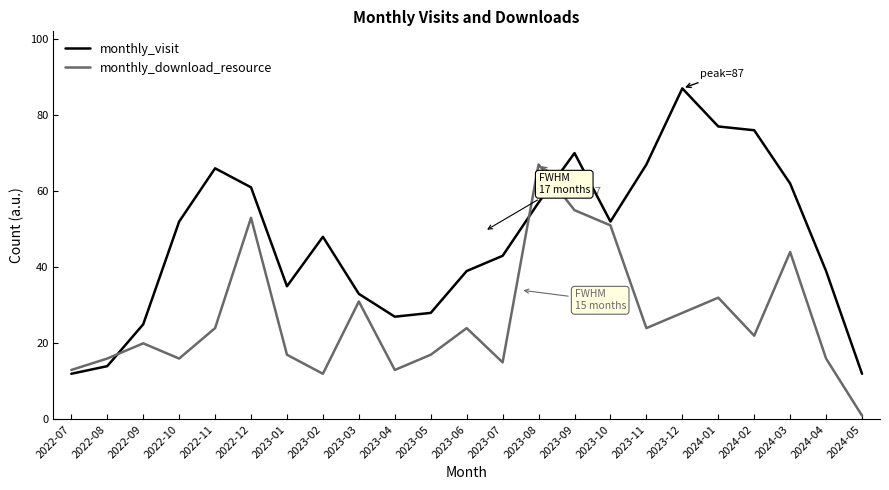

What are all the series names shown in the legend?

monthly_visit, monthly_download_resource